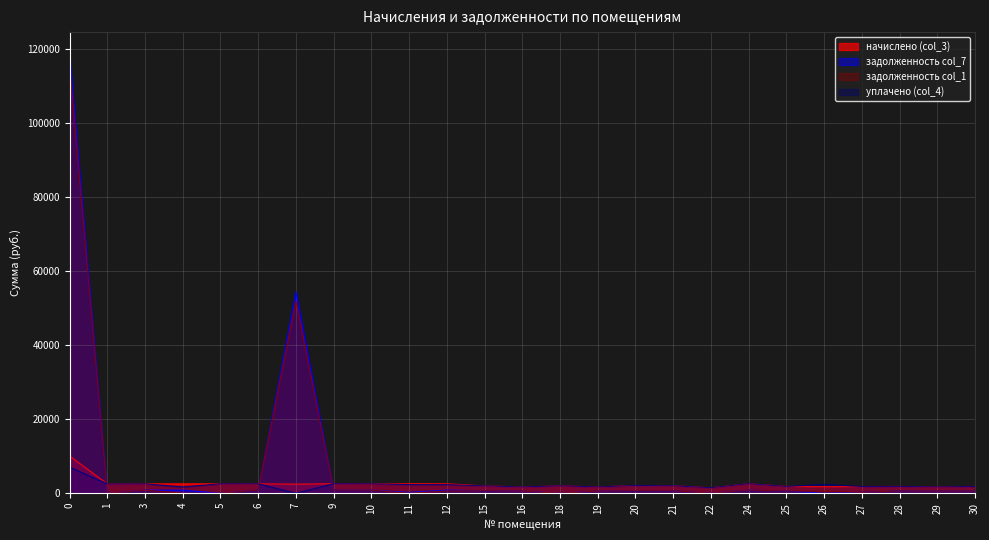

Reading right to left, extract all data points from this chart.

начислено (col_3): 30=1850.9	29=1721.8	28=1862.0	27=1832.4	26=1773.5	25=1858.3	24=2584.2	22=1496.9	21=2027.8	20=2101.6	19=1718.1	18=2013.1	16=1703.4	15=2009.4	12=2551.1	11=2584.6	10=2544.0	9=2580.9	7=2466.6	6=2551.4	5=2558.8	4=2558.8	3=2540.3	1=2525.6	0=10072.9
задолженность col_7: 30=617.0	29=573.9	28=620.6	27=265.7	26=0.0	25=619.4	24=861.4	22=0.0	21=676.3	20=700.5	19=572.7	18=3.5	16=567.8	15=669.8	12=851.4	11=229.2	10=848.0	9=860.3	7=54395.8	6=850.5	5=0.0	4=844.8	3=846.8	1=0.0	0=118534.7
задолженность col_1: 30=617.0	29=573.9	28=620.6	27=265.7	26=591.1	25=619.4	24=861.4	22=0.0	21=676.3	20=700.5	19=572.7	18=3.5	16=567.8	15=669.8	12=624.0	11=0.8	10=848.0	9=860.3	7=51929.2	6=850.5	5=0.0	4=0.0	3=846.8	1=0.0	0=115527.8
уплачено (col_4): 30=1850.9	29=1721.8	28=1862.0	27=1832.4	26=2364.6	25=1858.3	24=2584.2	22=1496.9	21=2027.8	20=2101.6	19=1718.1	18=2013.1	16=1703.4	15=2009.4	12=2323.7	11=2356.2	10=2544.0	9=2580.9	7=0.0	6=2551.4	5=2558.8	4=1704.2	3=2540.3	1=2513.4	0=7066.0